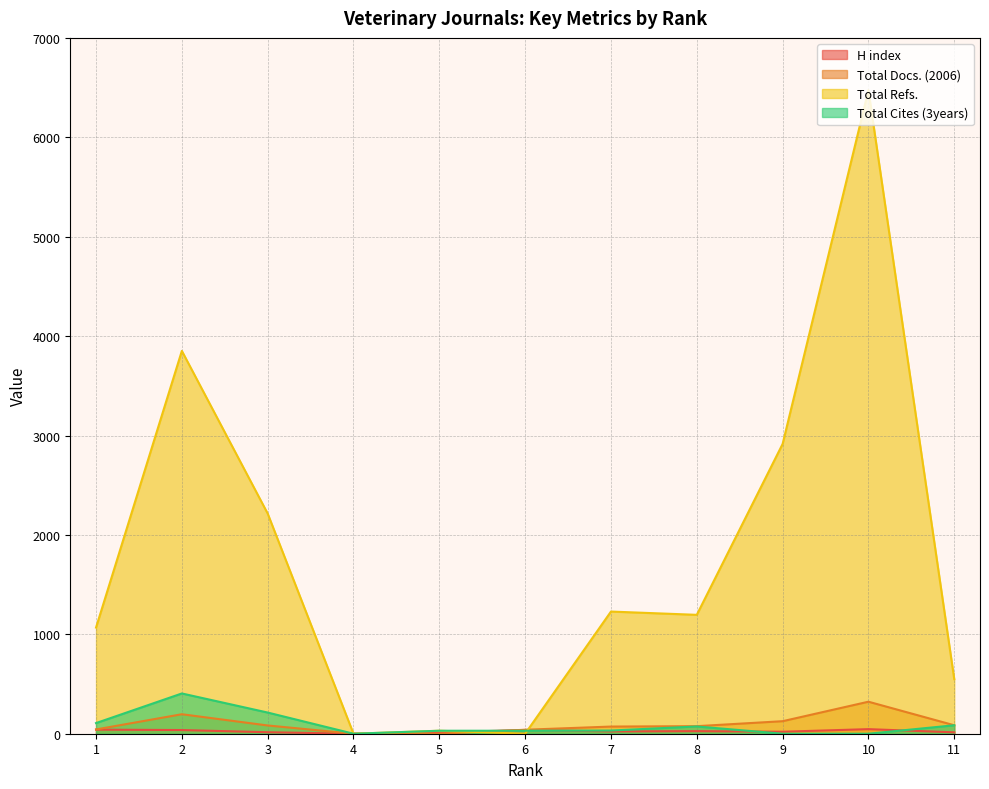

What is the difference between the Total Refs. values at 2 and 1?

2783